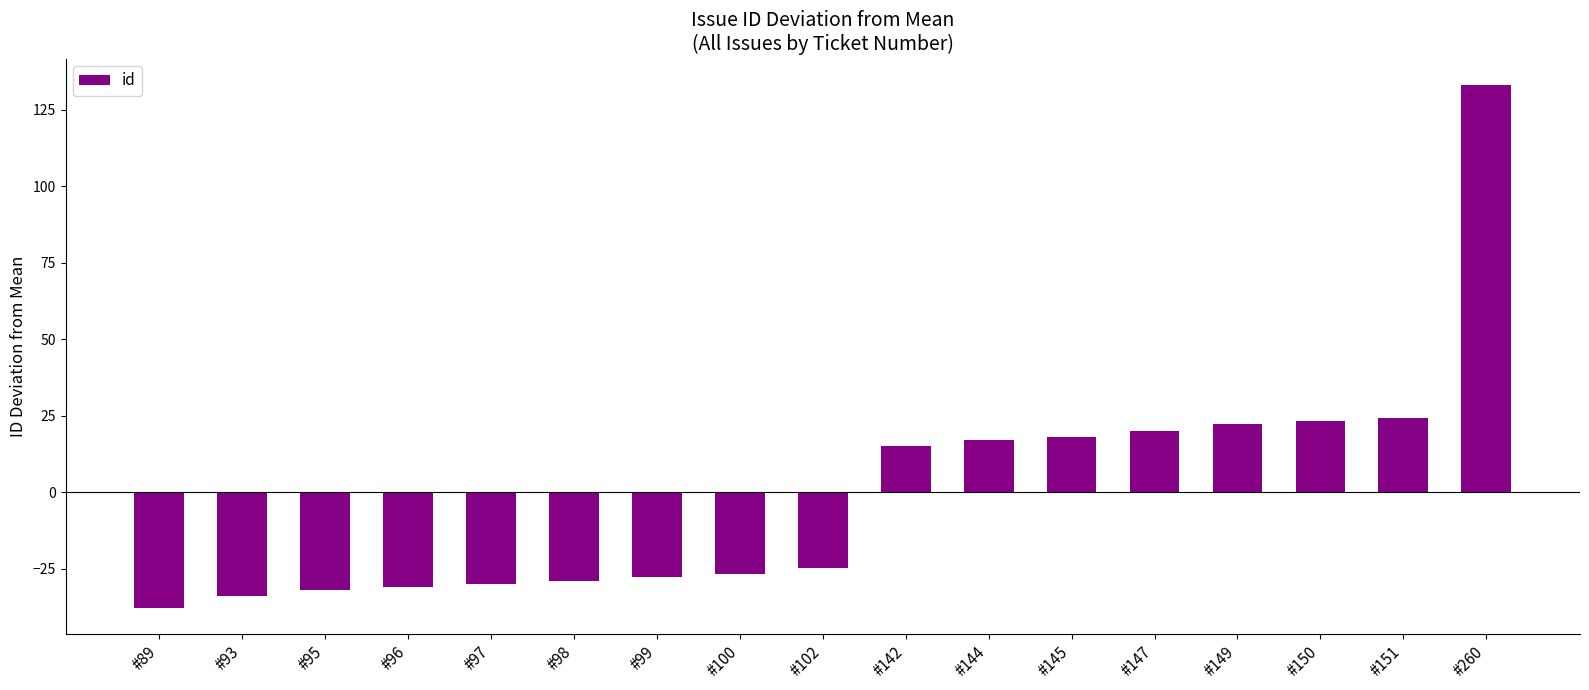

What is the value of the 13th bar from the left?

20.1